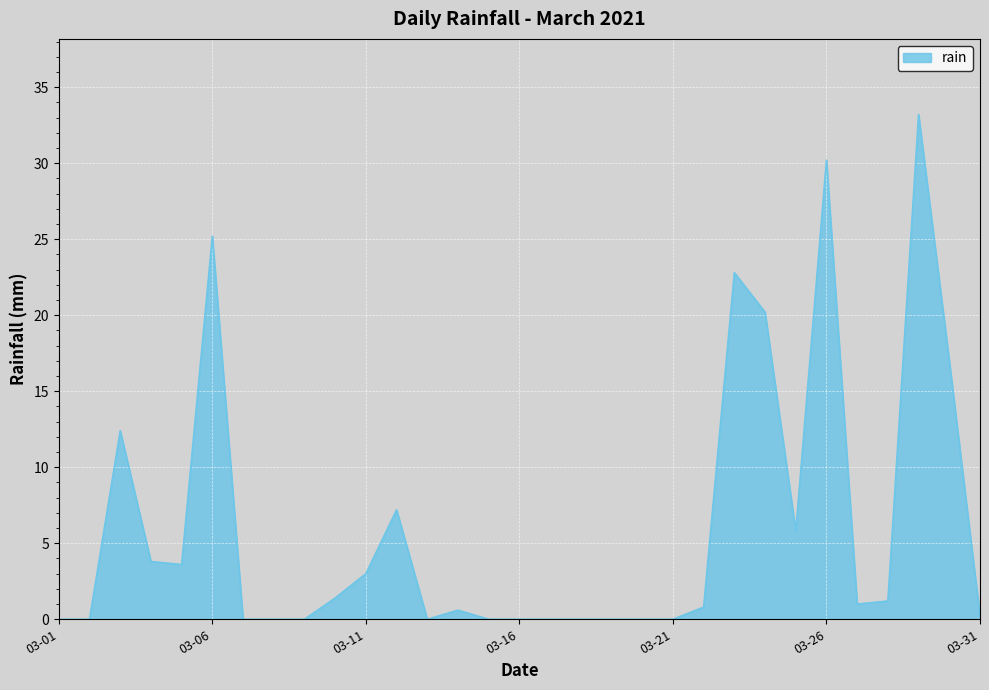

Reading right to left, extract all data points from this chart.

0.2	17.0	33.2	1.2	1.0	30.2	5.8	20.2	22.8	0.8	0.0	0.0	0.0	0.0	0.0	0.0	0.0	0.6	0.0	7.2	3.0	1.4	0.0	0.0	0.0	25.2	3.6	3.8	12.4	0.0	0.0